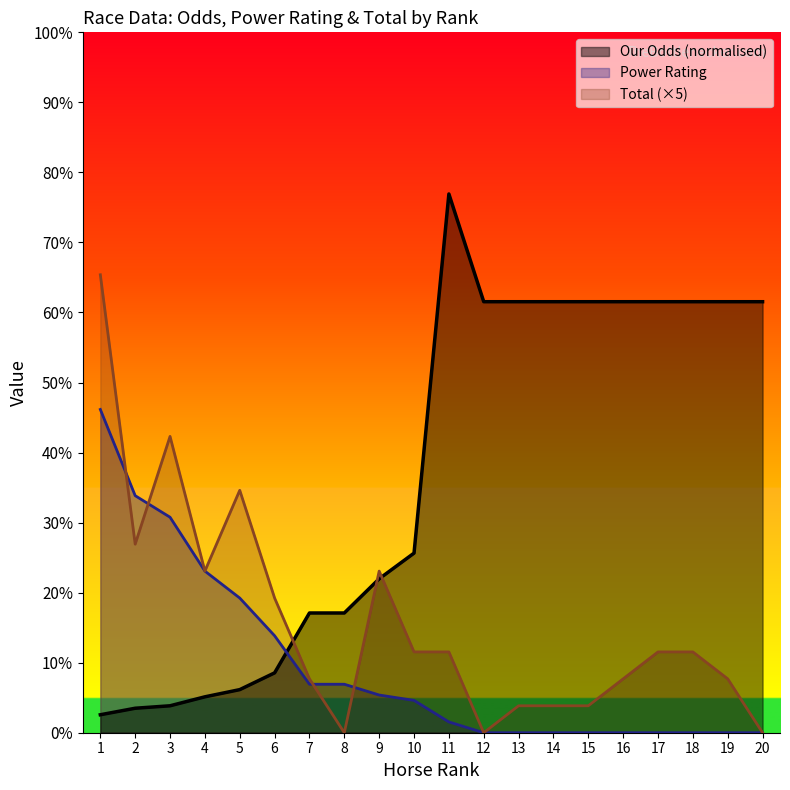

At which category does the chart reach its peak across all series?

11